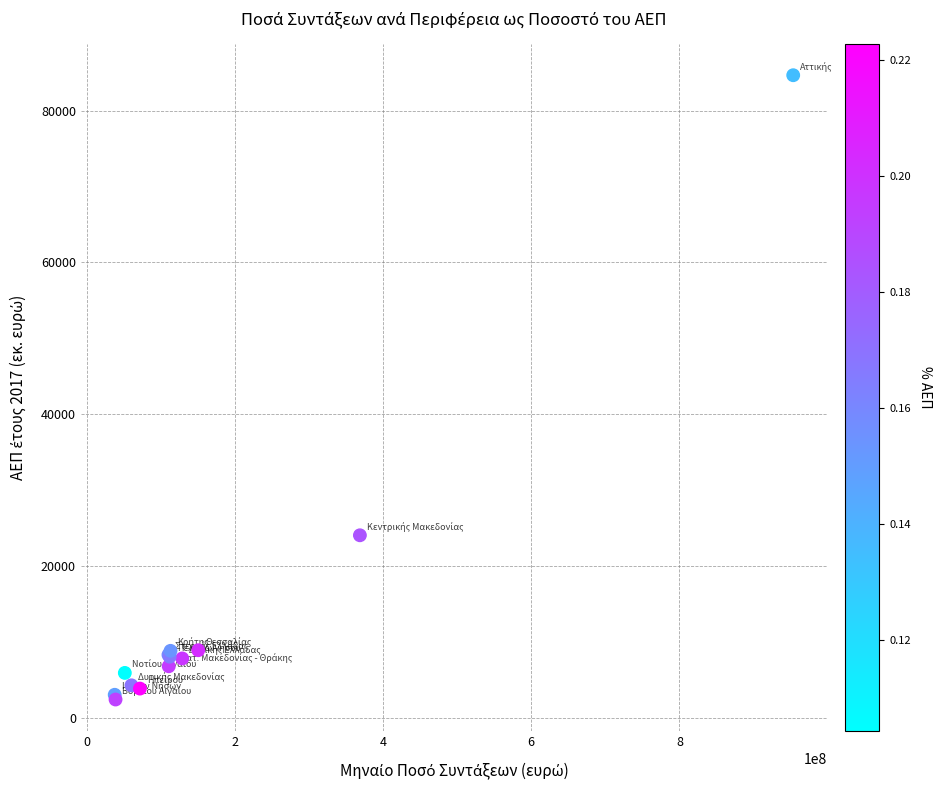

What Y value in the scatter plot is closest to 43543?

24063.3